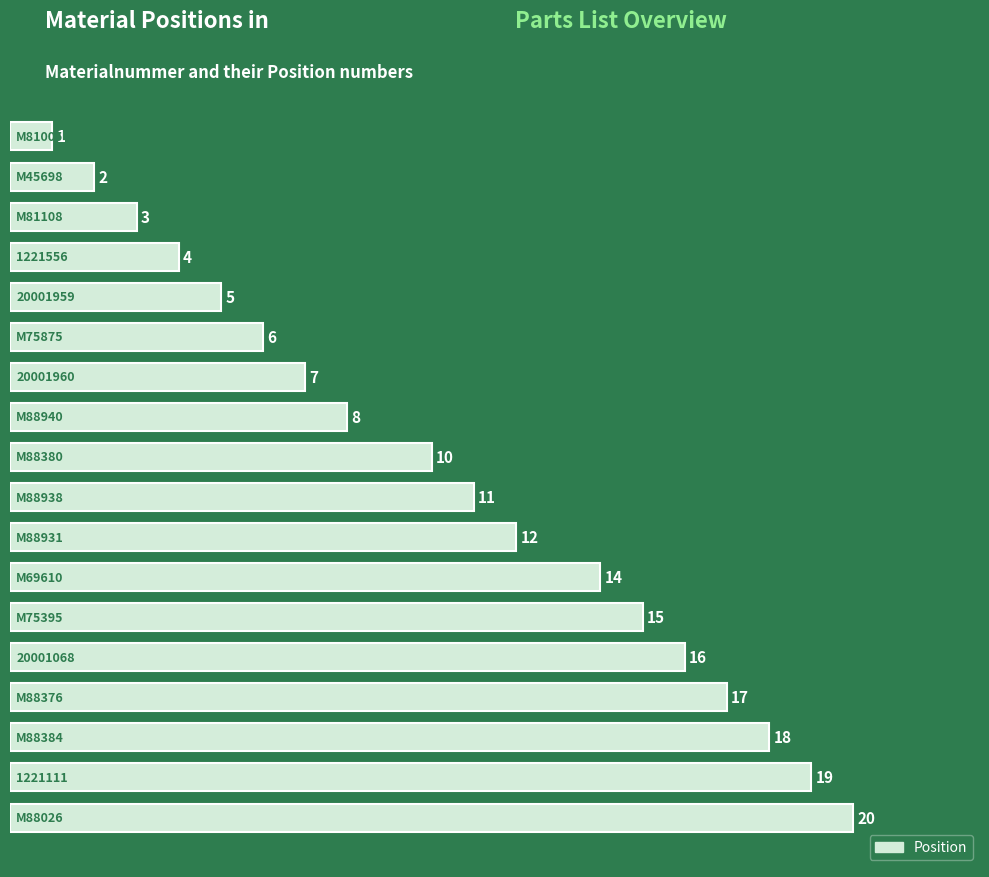

What is the sum of all values?

188